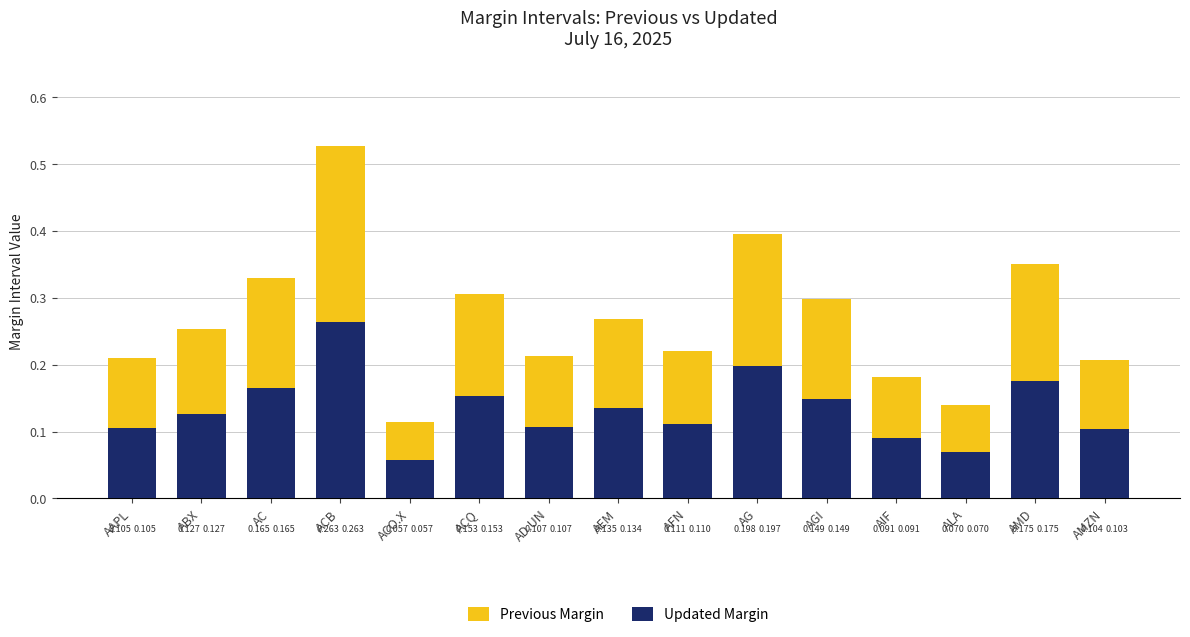

The Previous Margin series shows 0.1 at ABX. True or false?

True